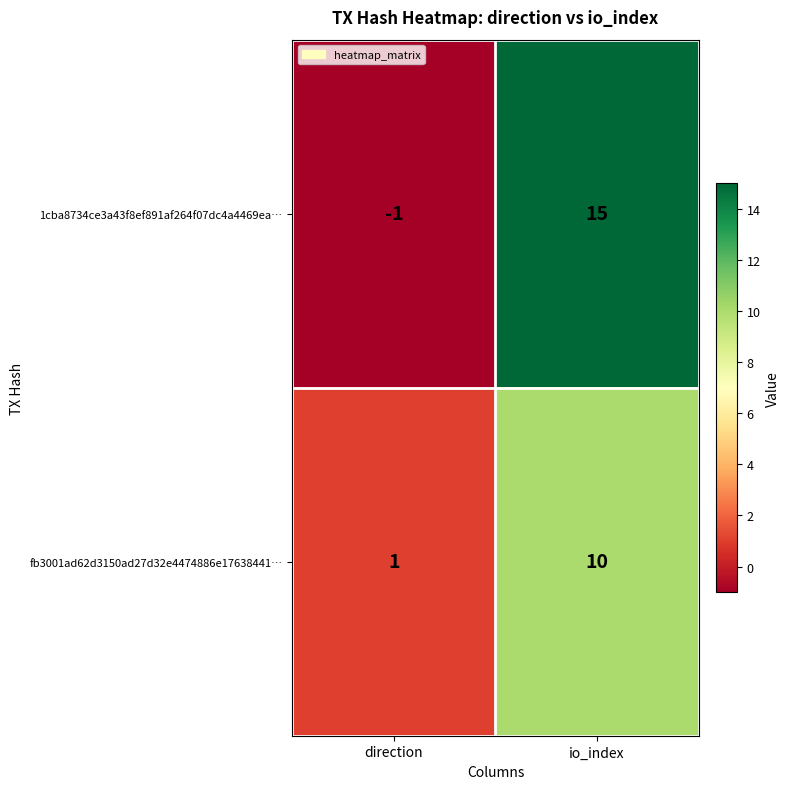

Reading left to right, what are all the values shown in this chart?

1cba8734ce3a43f8ef891af264f07dc4a4469ea…: direction=-1	io_index=15
fb3001ad62d3150ad27d32e4474886e17638441…: direction=1	io_index=10